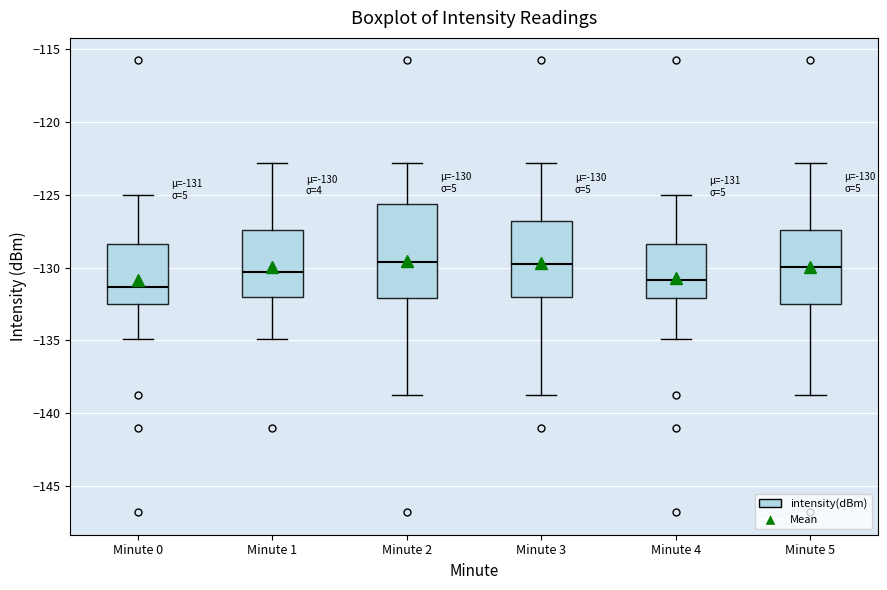

Comparing the boxes themselves (not the whiskers), which one is the tallest?

Minute 2